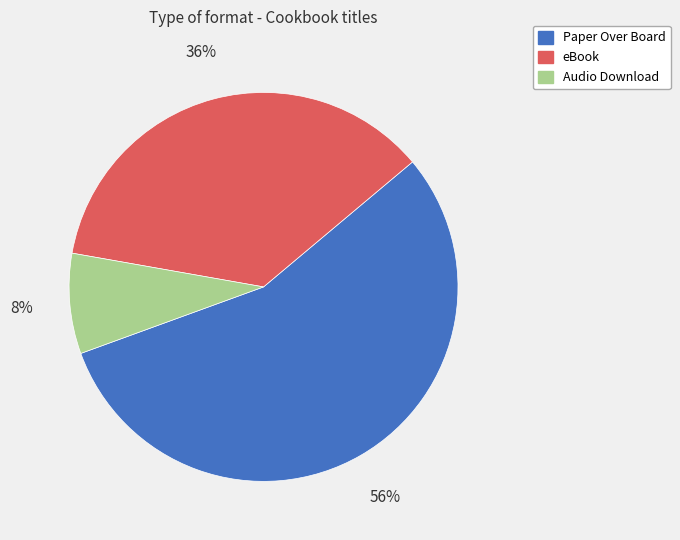

How many slices are in this pie chart?

3